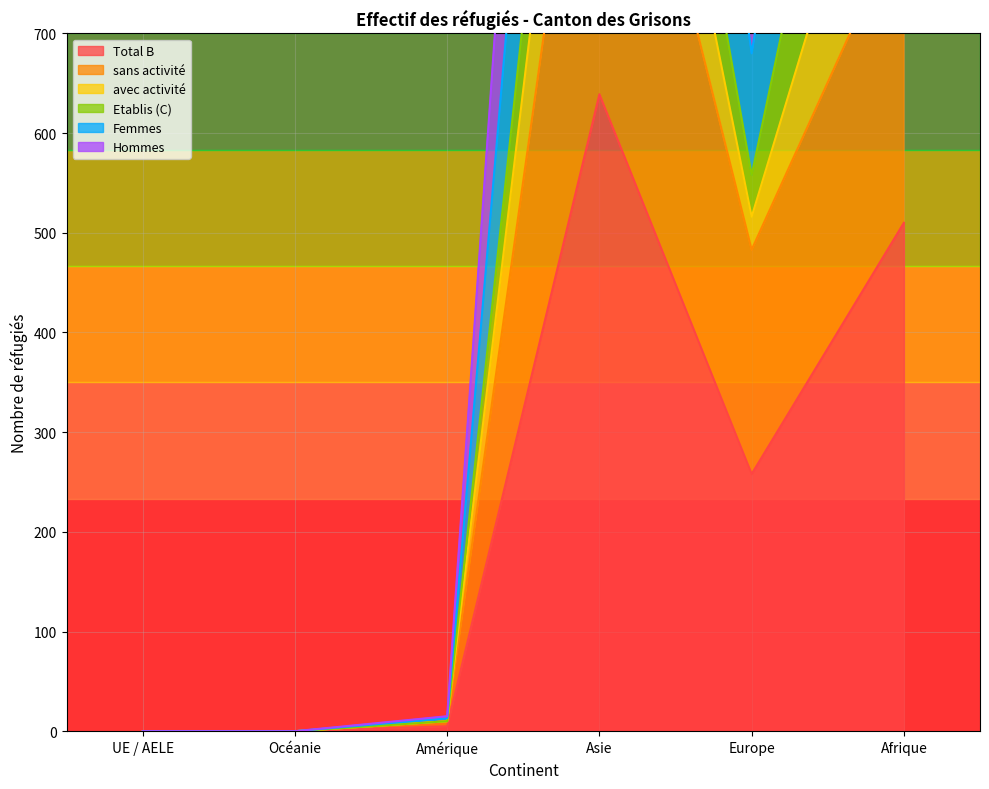

What is the total value across all series at Afrique?

5019